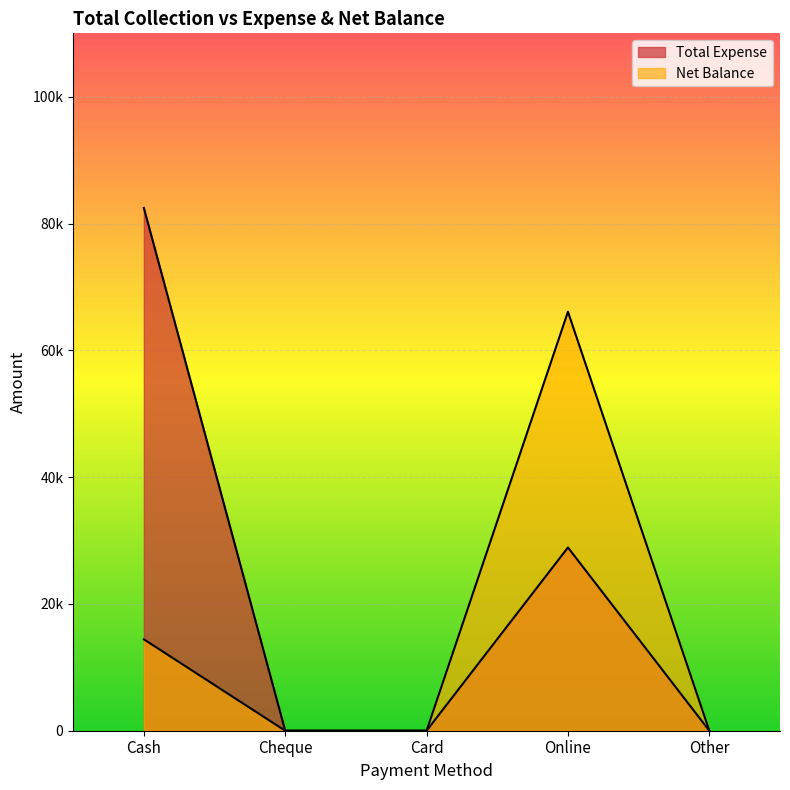

How many values in the Net Balance series exceed 0?

2